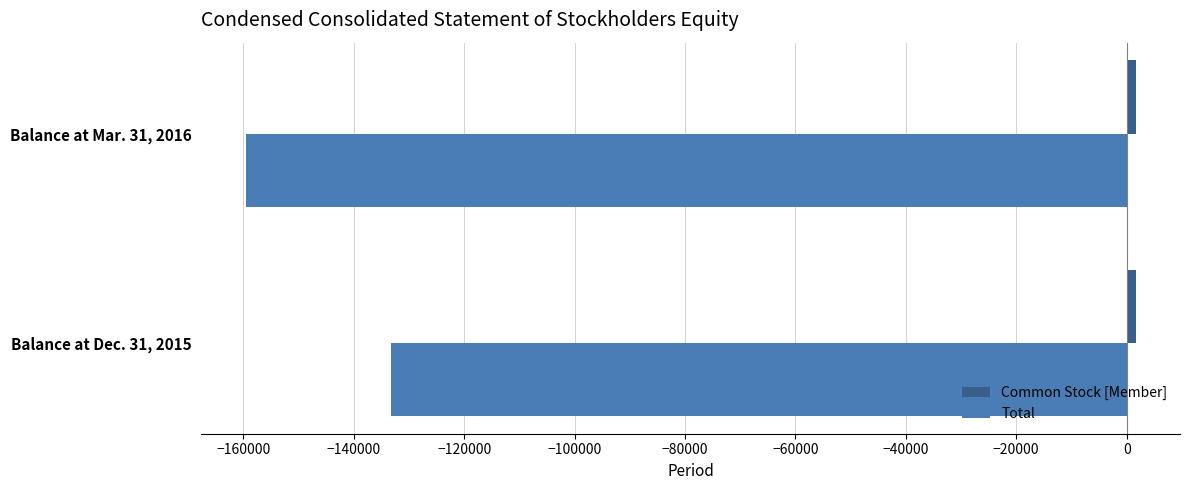

Which series changed the most between Balance at Dec. 31, 2015 and Balance at Mar. 31, 2016?

Total